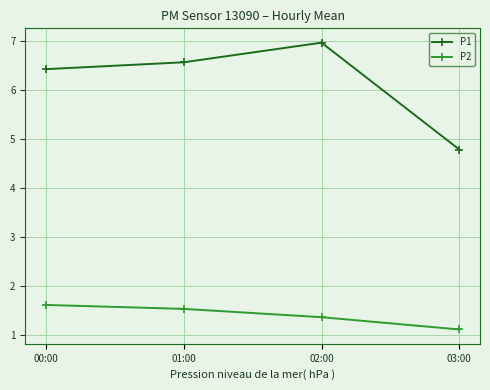

Is this an area chart (filled region under the line)?

No